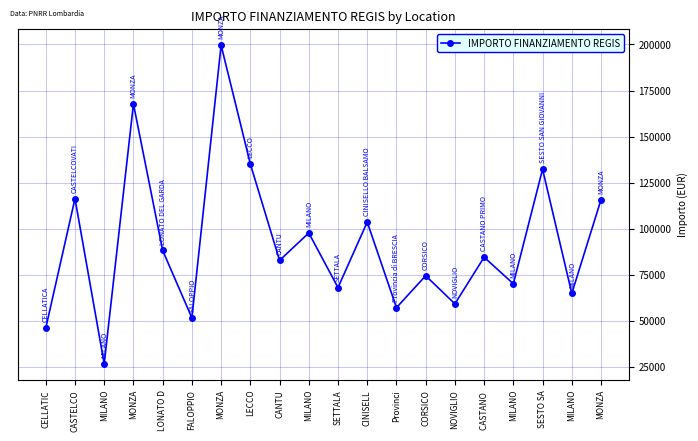

How many data points does each series have?

20